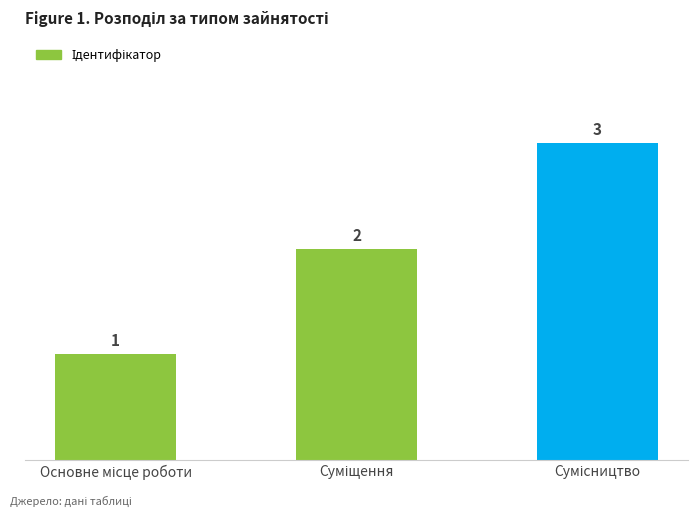

What is the greatest value displayed?

3